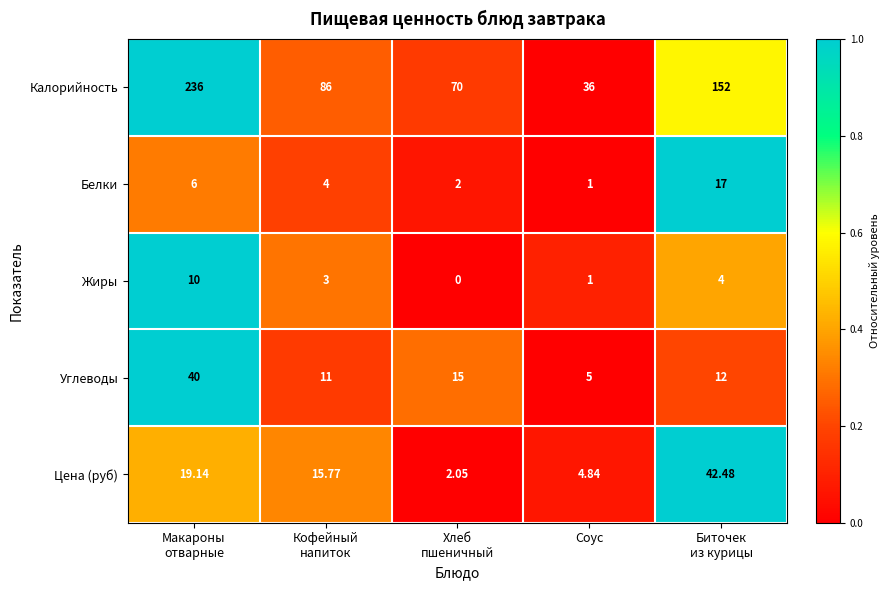

List the series in order of their peak value, lowest first.

Жиры, Белки, Углеводы, Цена (руб), Калорийность